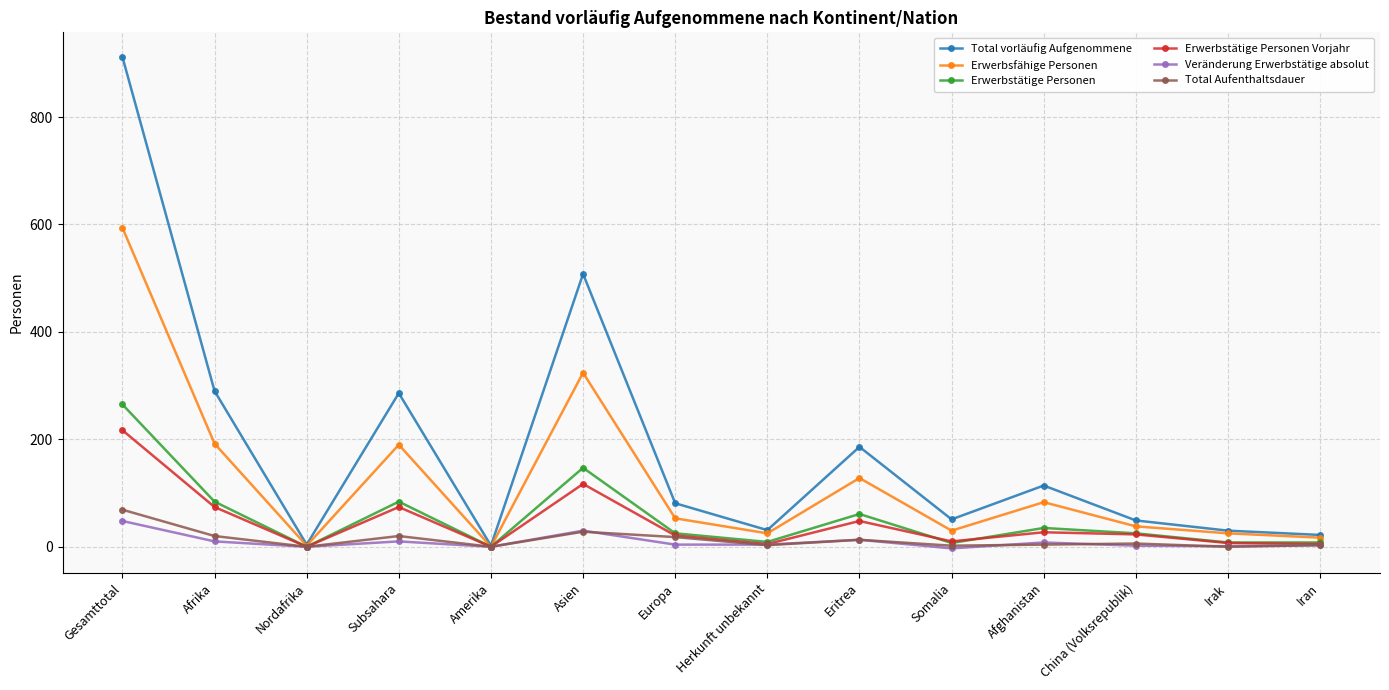

At which label does Erwerbstätige Personen Vorjahr first exceed 23?

Gesamttotal